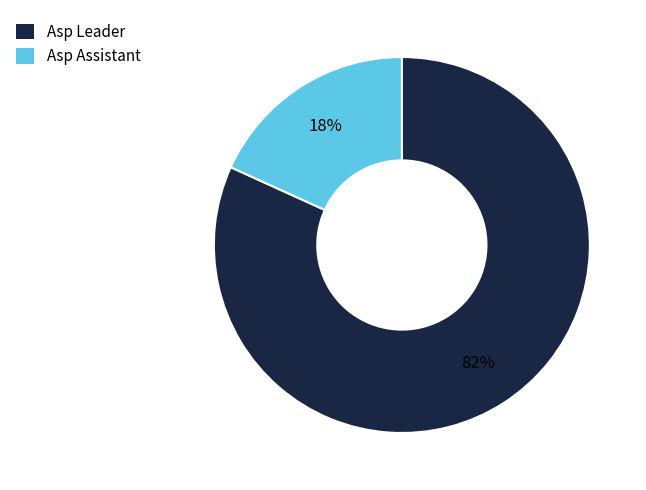

Count the number of slices in the pie.

2